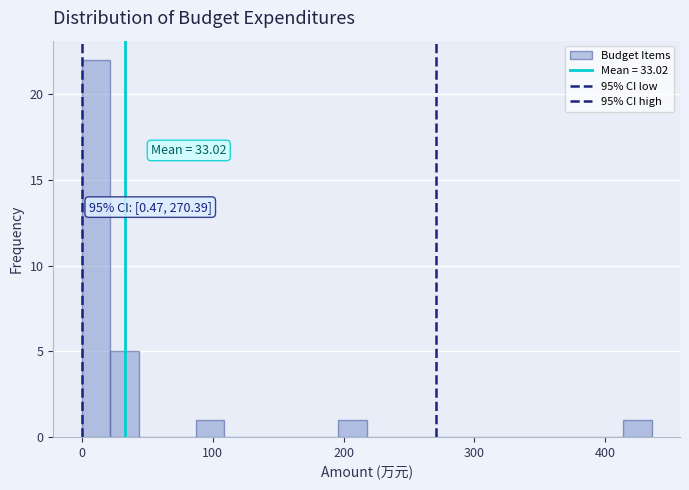

Around what value on the x-axis is the tallest bar? Give the approximate position of its centre, as read against the axis.

10